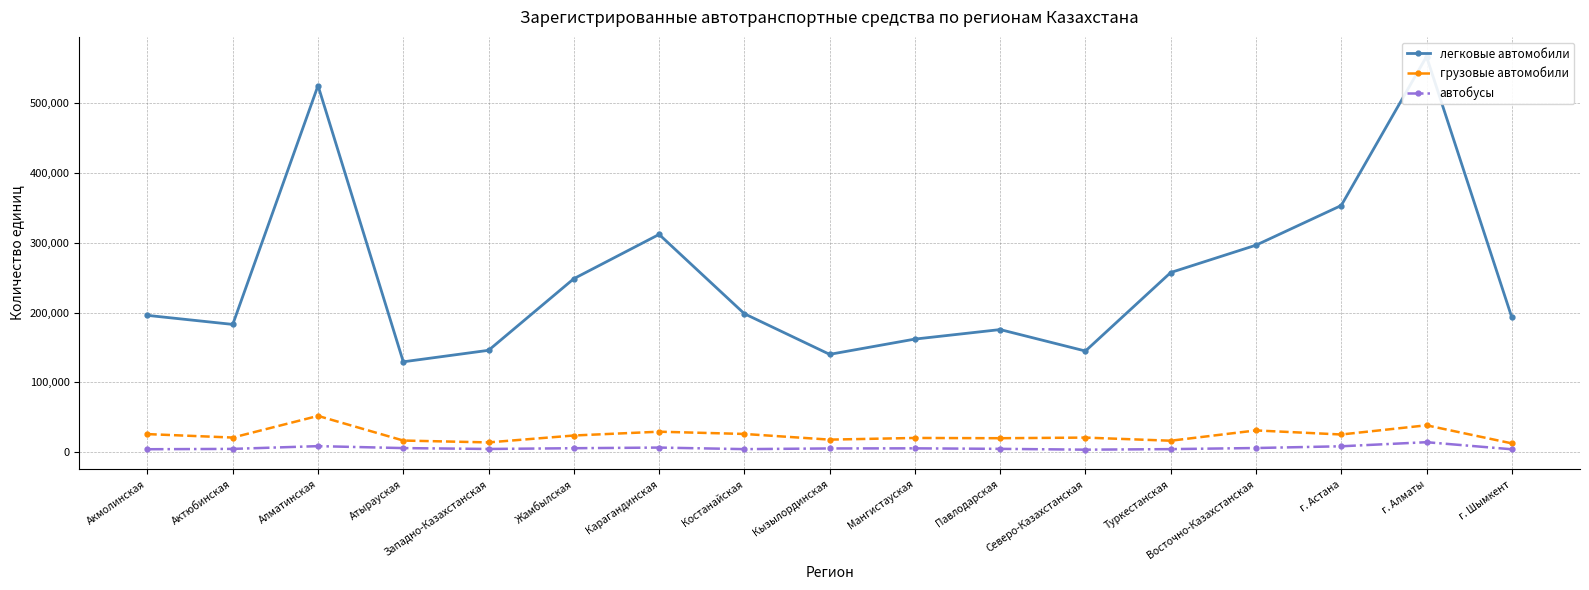

What is the value of the грузовые автомобили point at the 10th from the left?

20291